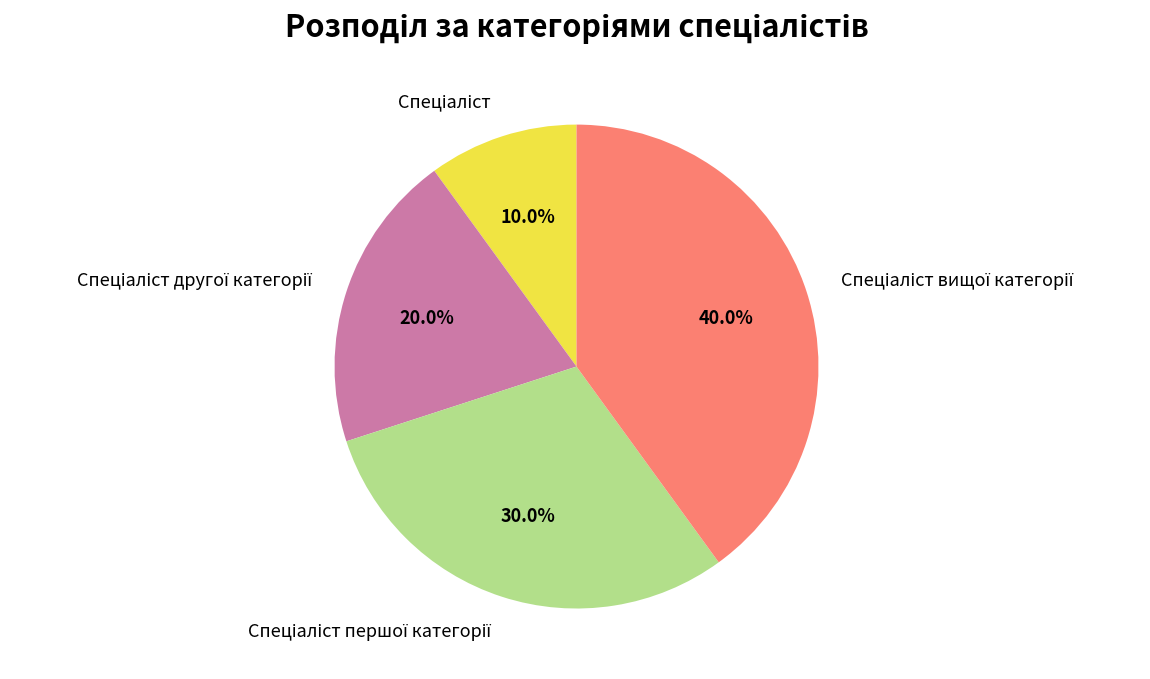

Is there any slice that represents more than half of the pie?

No